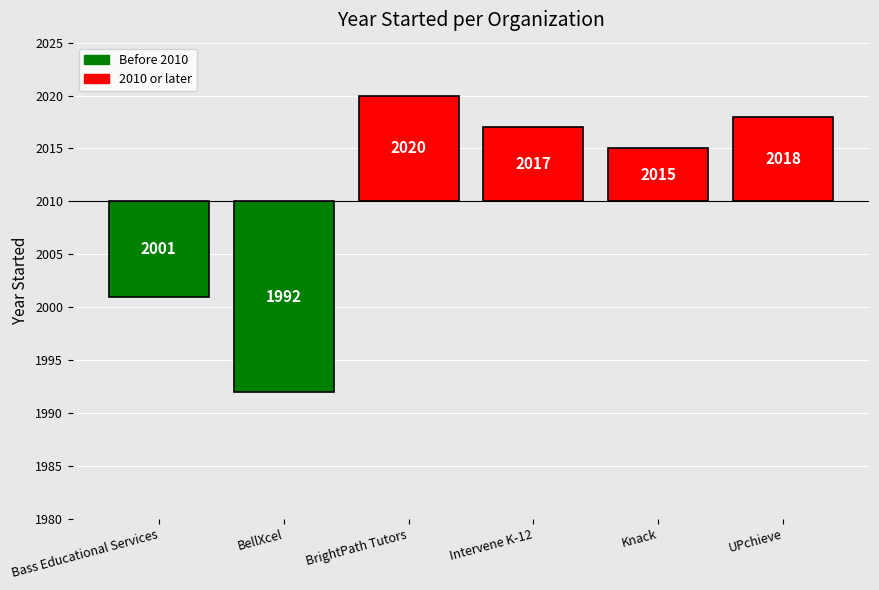

Are the bars grouped side by side (vs. stacked)?

No